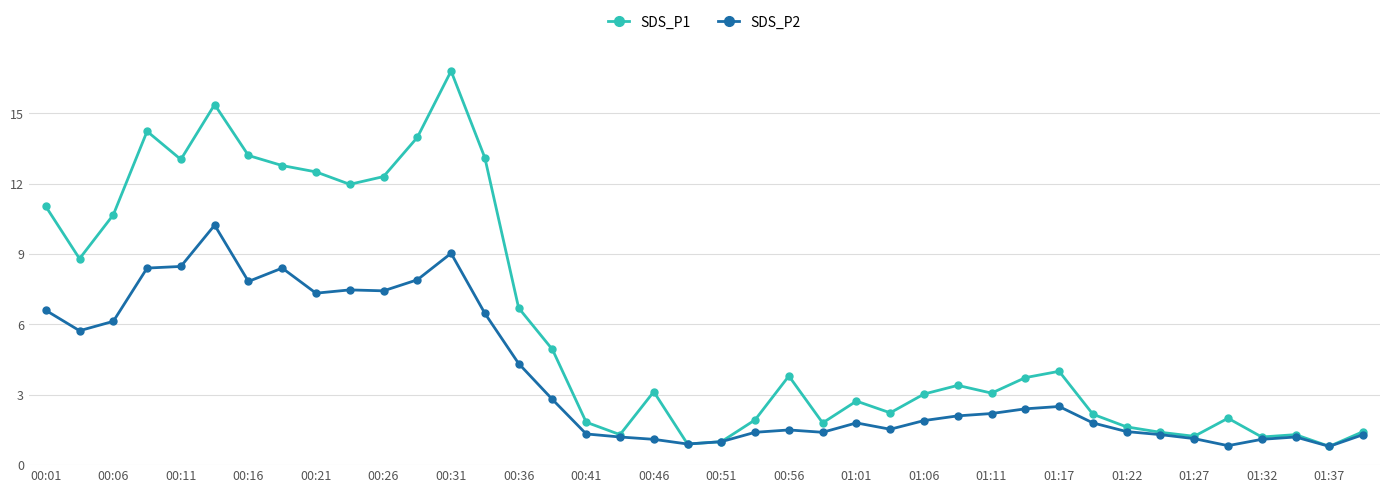

Which series has the largest range (max minus min)?

SDS_P1